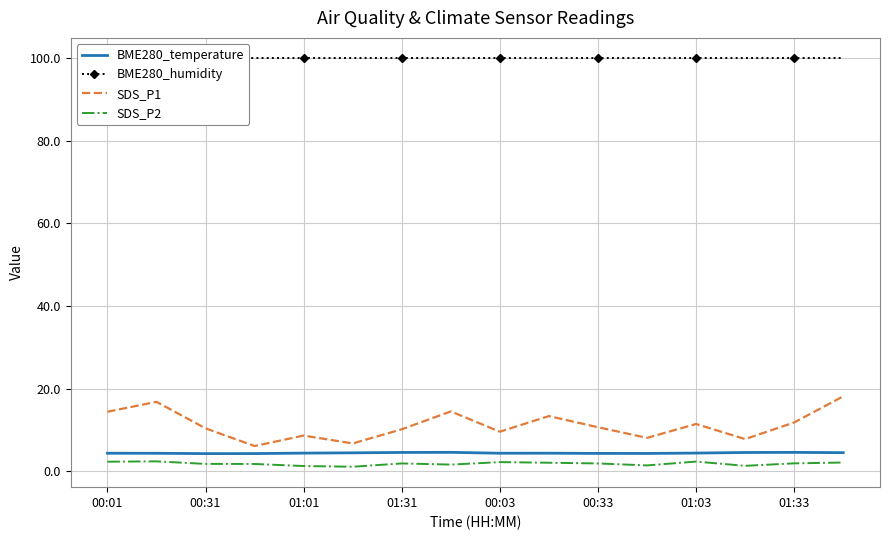

What is the value of the BME280_humidity point at the 2nd from the left?

100.0